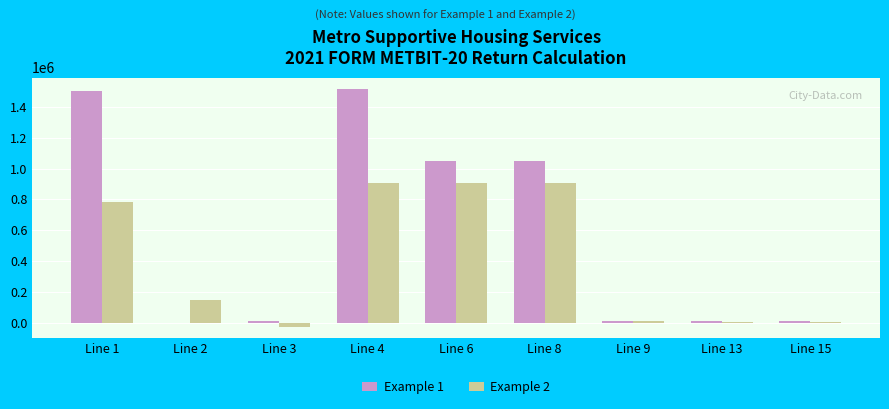

At which category is the sum across all series the highest?

Line 4